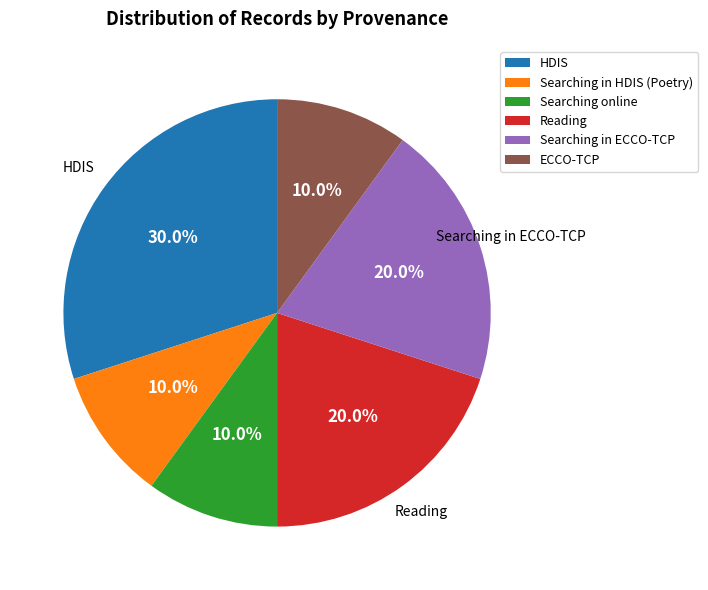

Does any single category account for the majority?

No